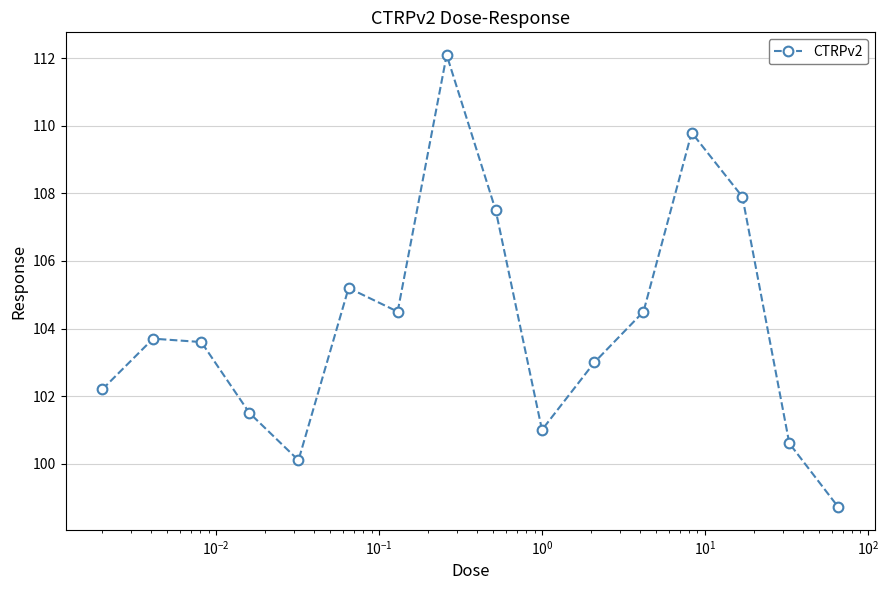

What is the value of the 12th point from the left?

104.5